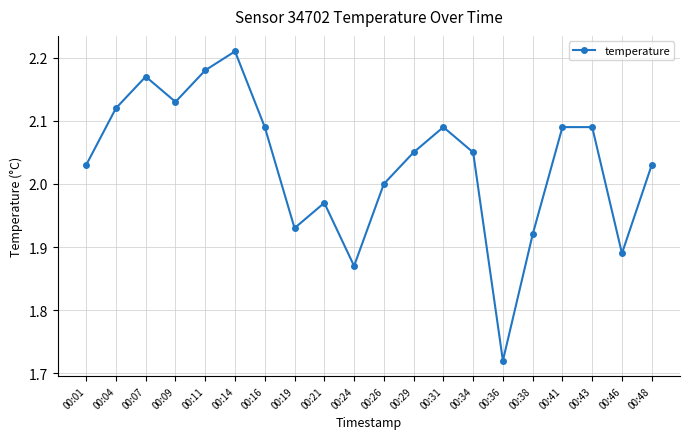

How many series are shown in this chart?

1